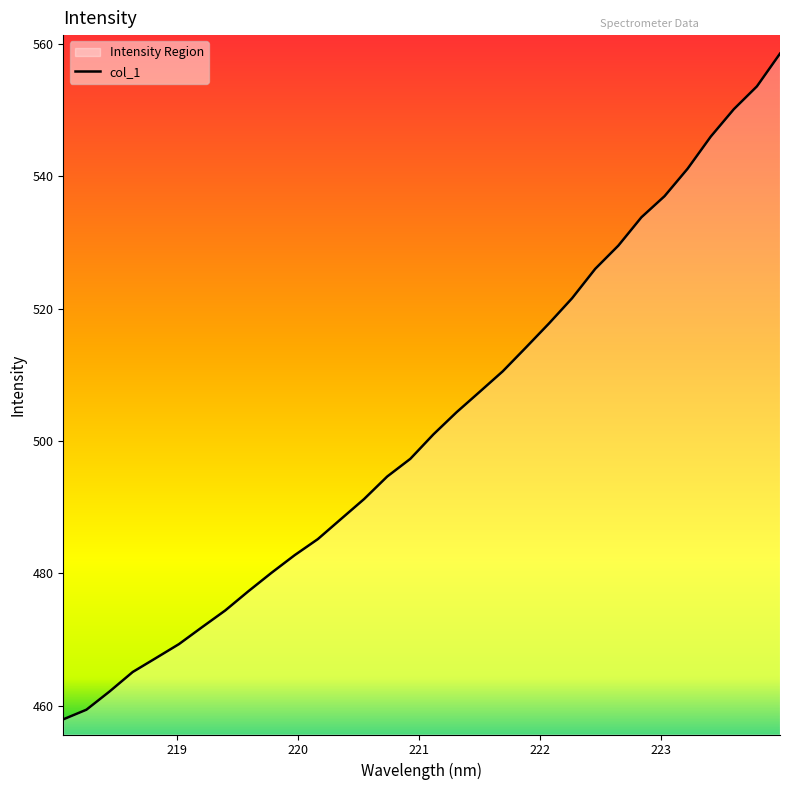

What is the minimum value shown in the chart?

458.0